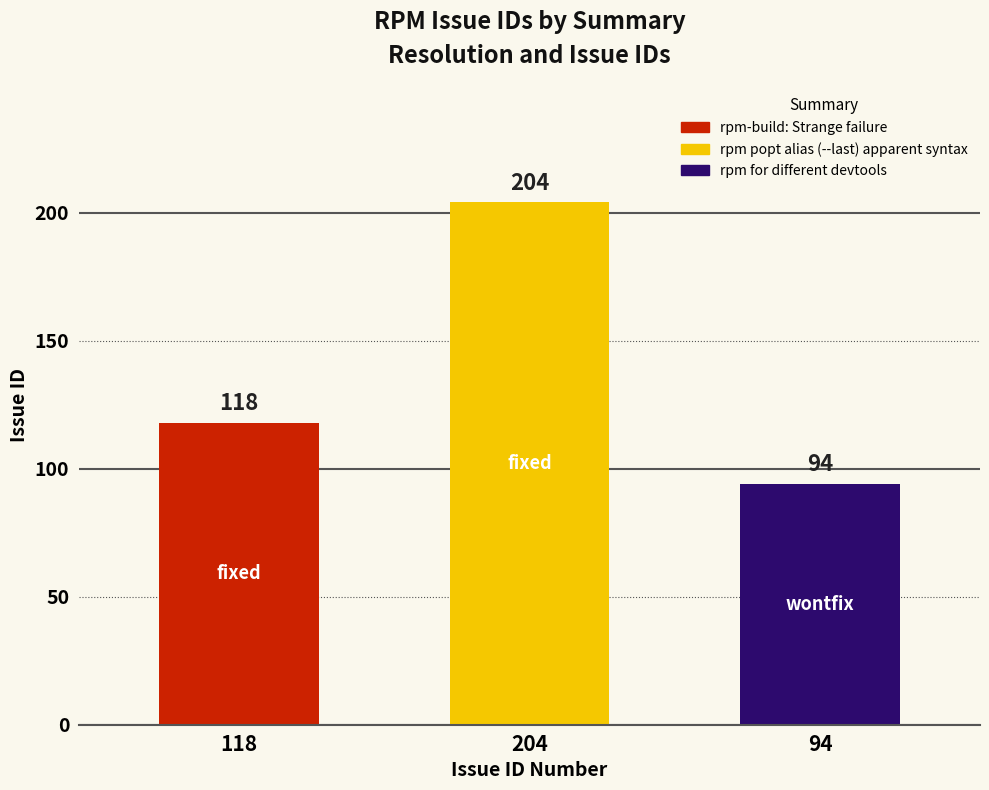

List the labels in order of value, largest first.

rpm popt alias (--last) apparent syntax, rpm-build: Strange failure, rpm for different devtools